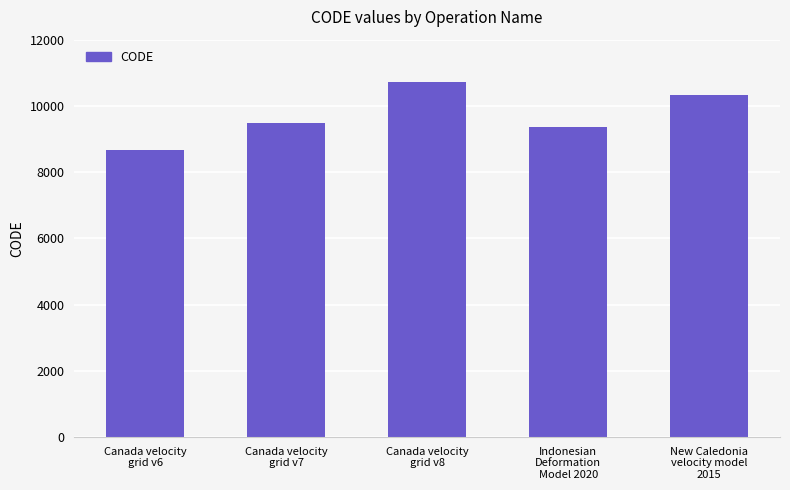

List the labels in order of value, smallest first.

Canada velocity
grid v6, Indonesian
Deformation
Model 2020, Canada velocity
grid v7, New Caledonia
velocity model
2015, Canada velocity
grid v8